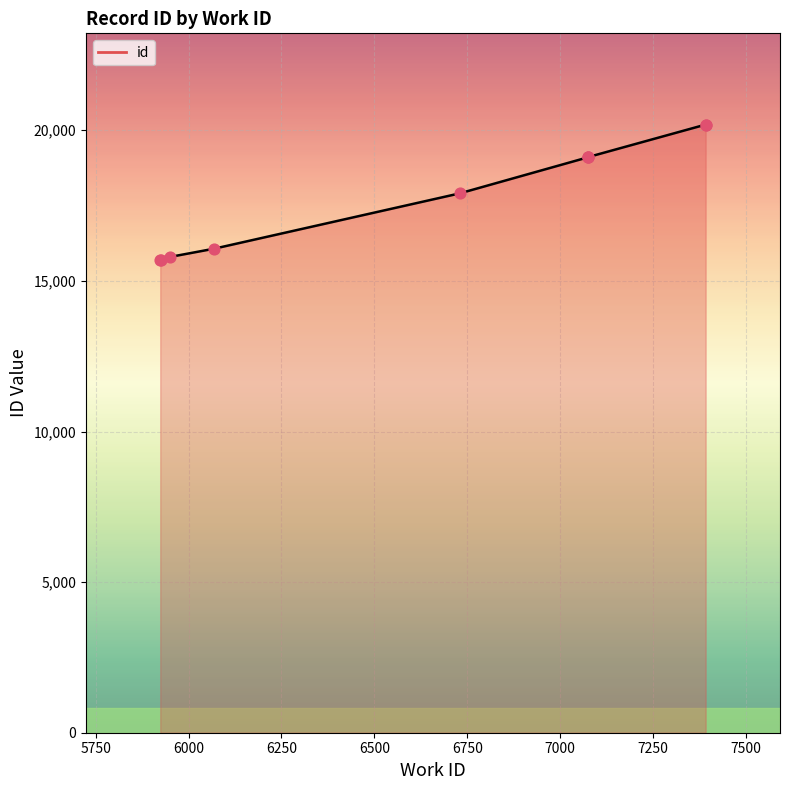

Which has a higher value, 7000 or 7500?

7500